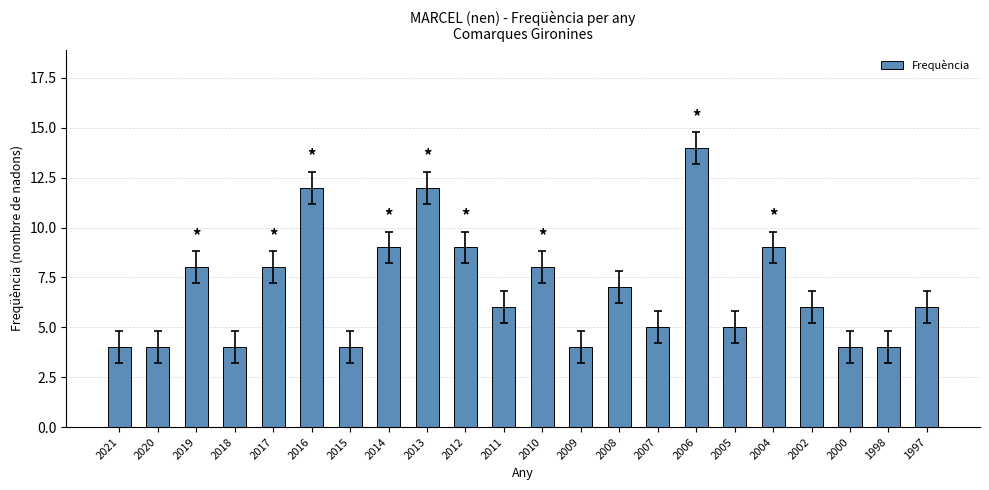

Between 2010 and 2006, which is larger?

2006